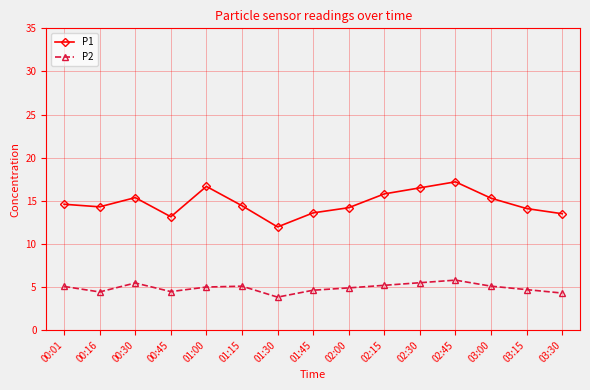

True or false: P1 and P2 cross at least once.

False